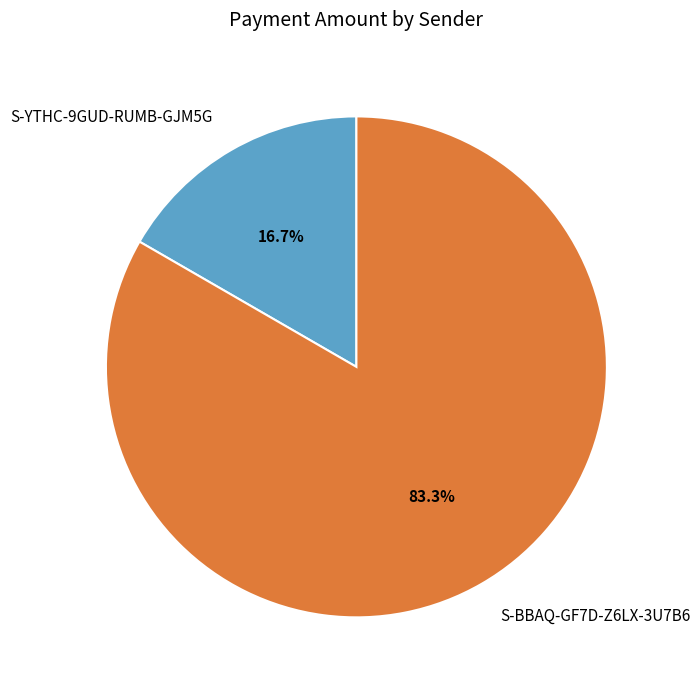

How many segments does this pie chart have?

2